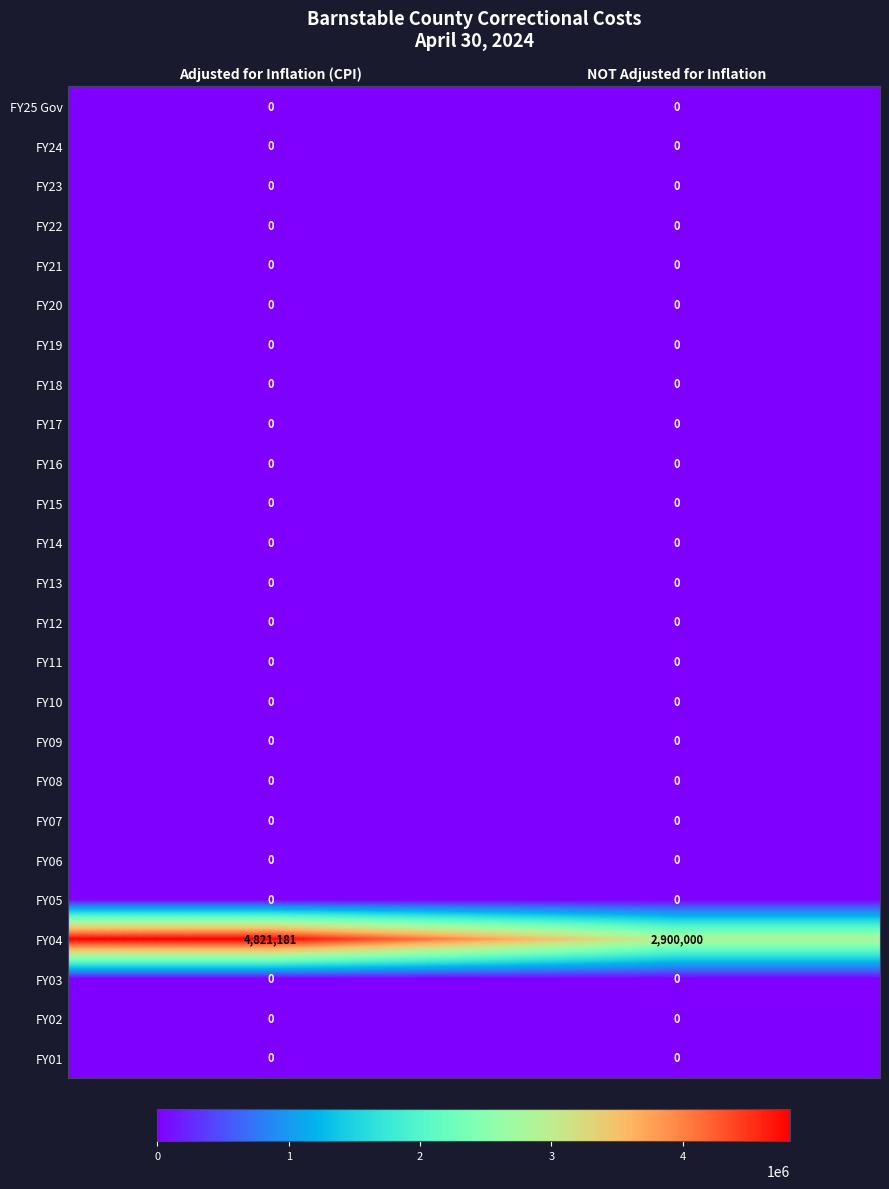

Which series has the largest total across all categories?

FY04